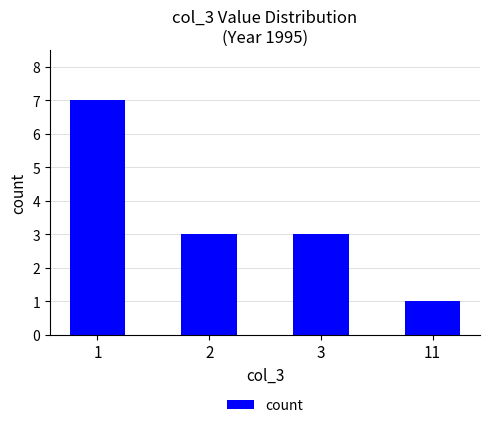

How many categories are shown in the chart?

4